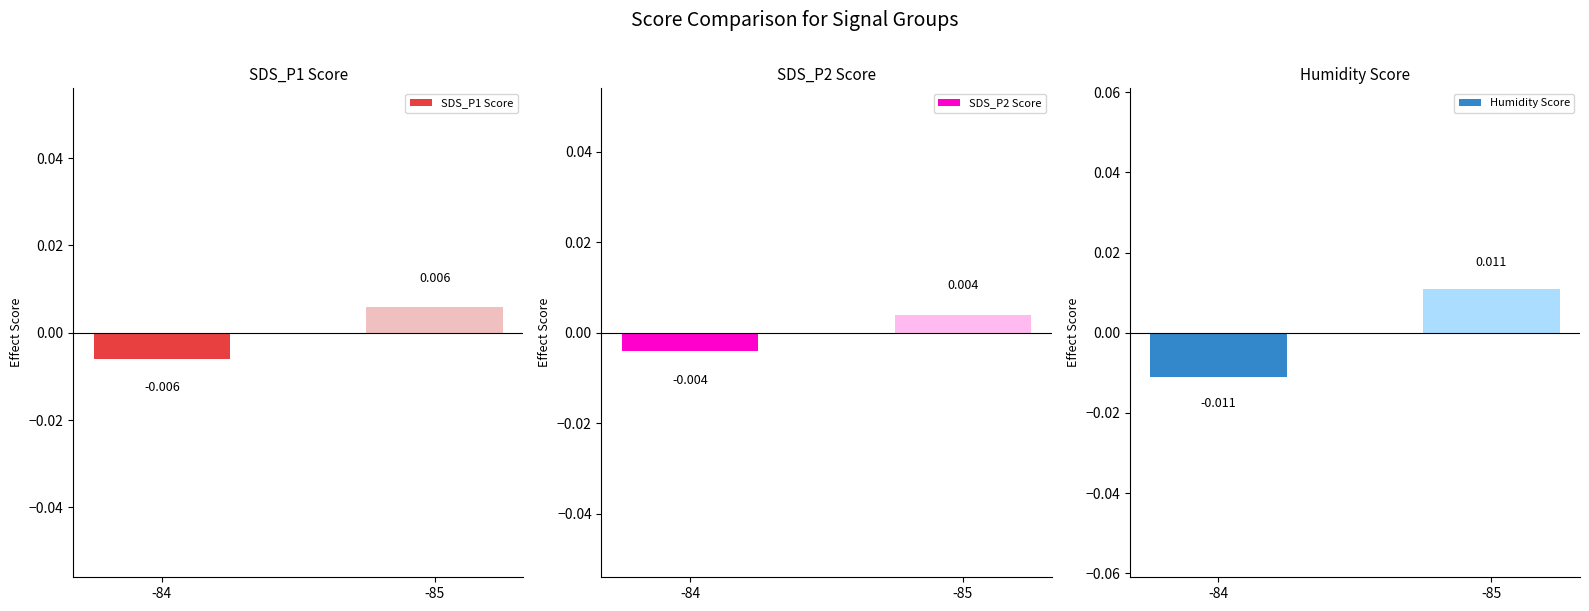

Which series has the widest spread of values?

Humidity Score